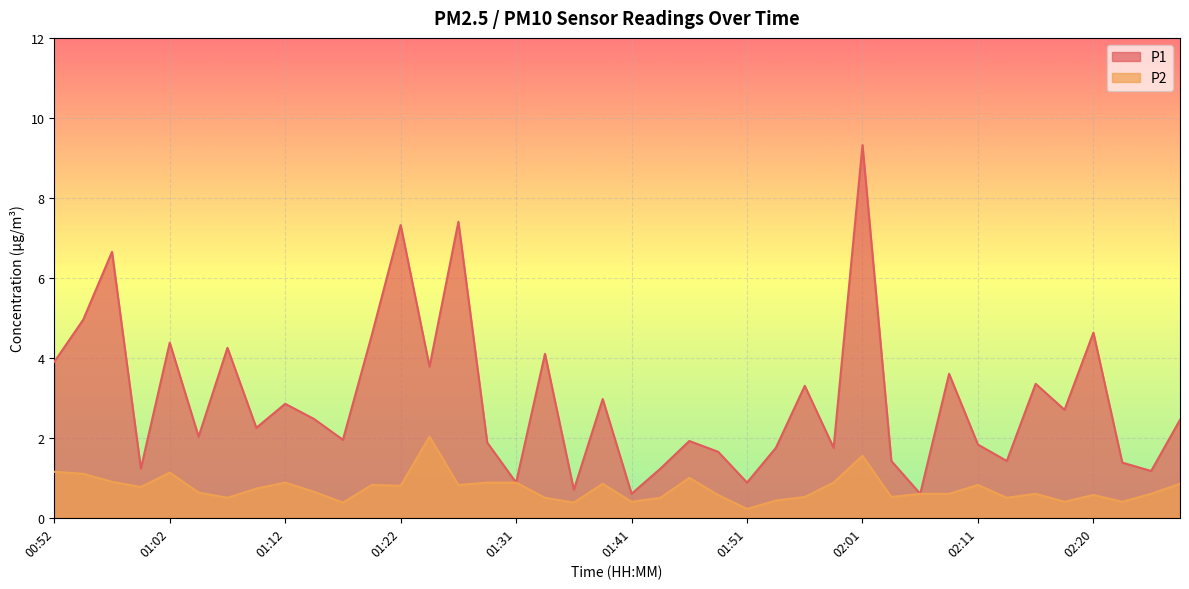

What is the minimum value for P1?

0.6